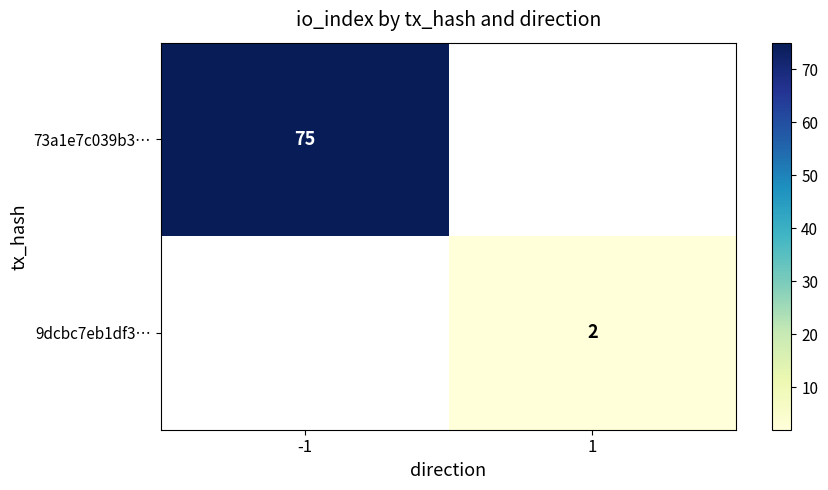

Is it true that 73a1e7c039b3… equals 40 at -1?

False